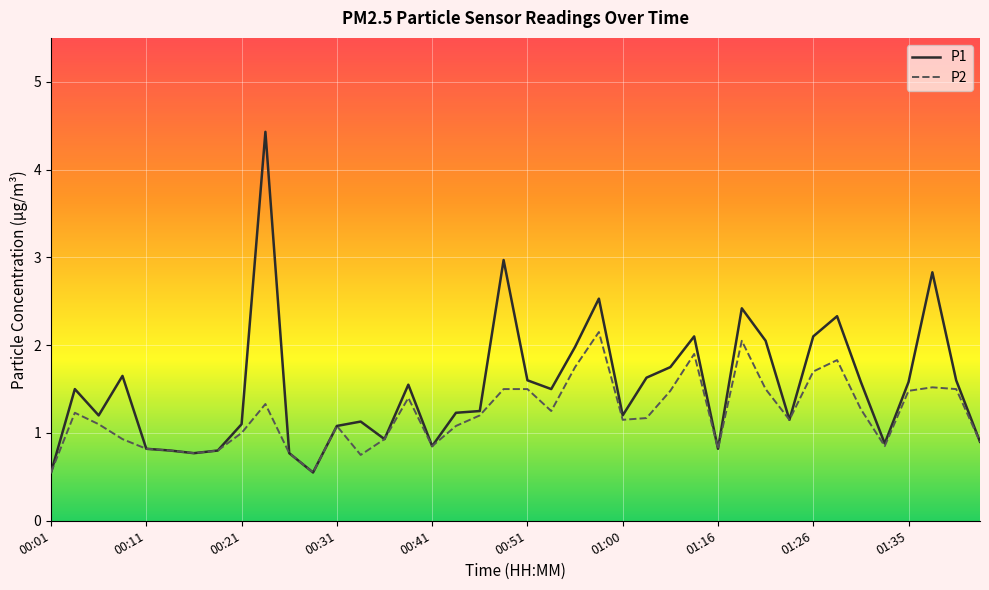

Which series has the widest spread of values?

P1